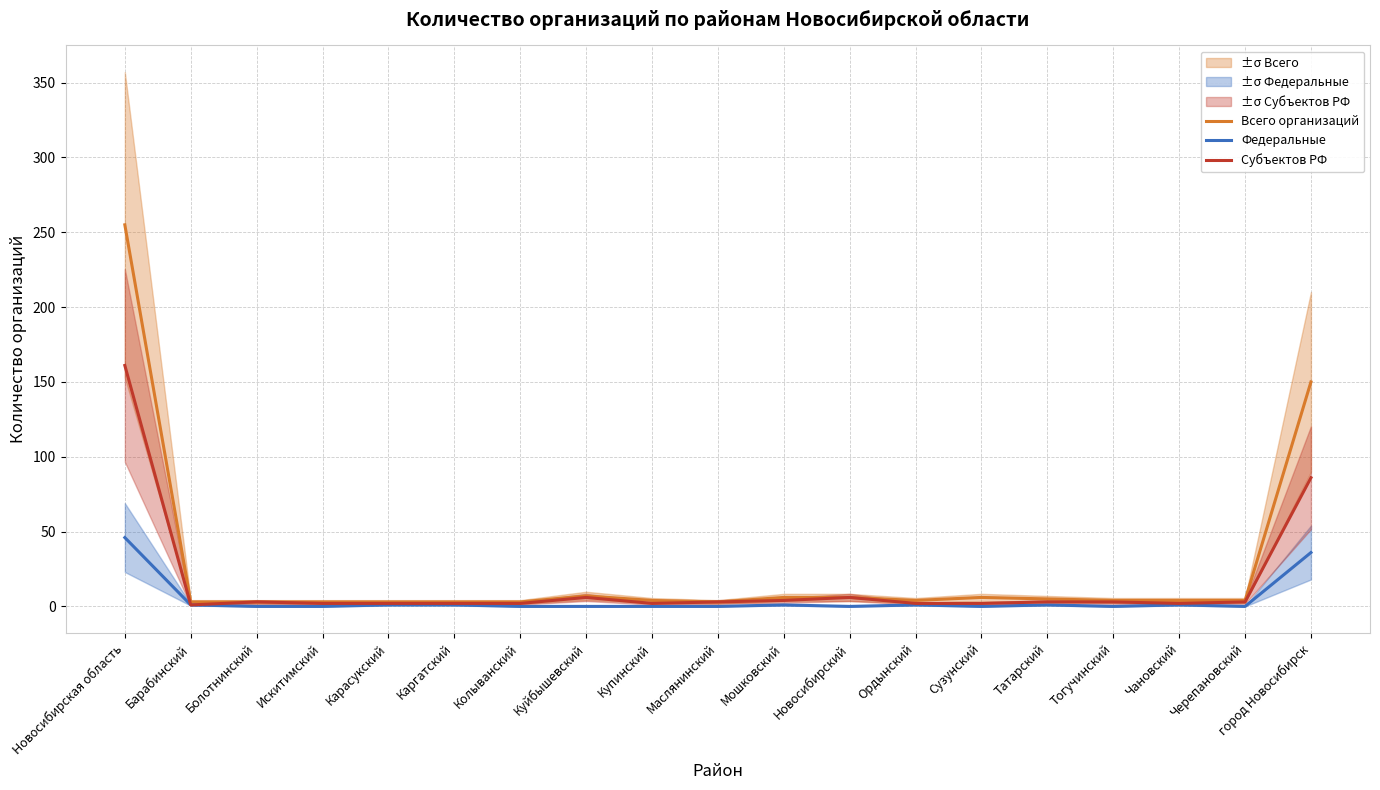

Where is the first local maximum for Субъектов РФ?

Болотнинский